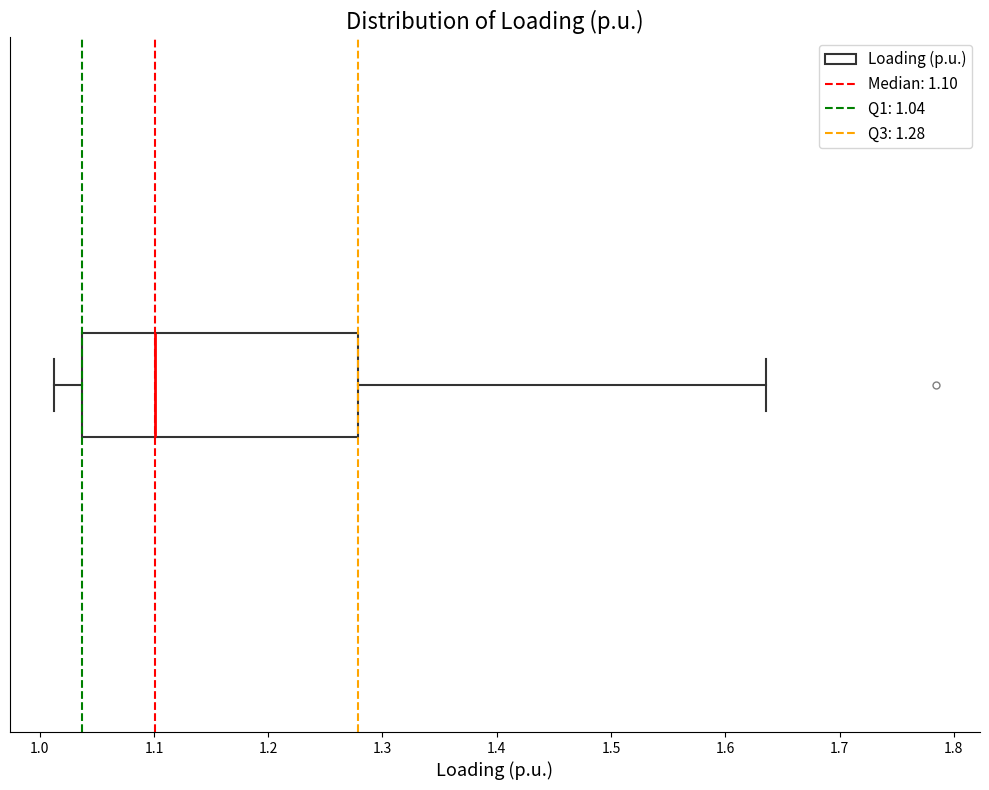

Where is the left edge of the box on the x-axis? The values are not printed on the chart, so give them approximately, as read against the axis.

1.04